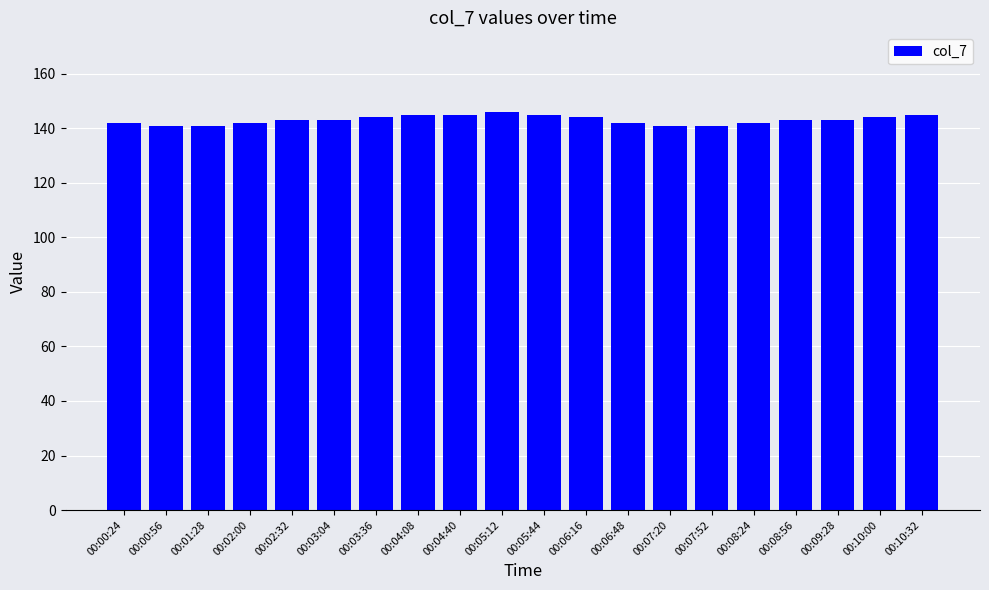

What is the approximate value at 00:09:28?

143